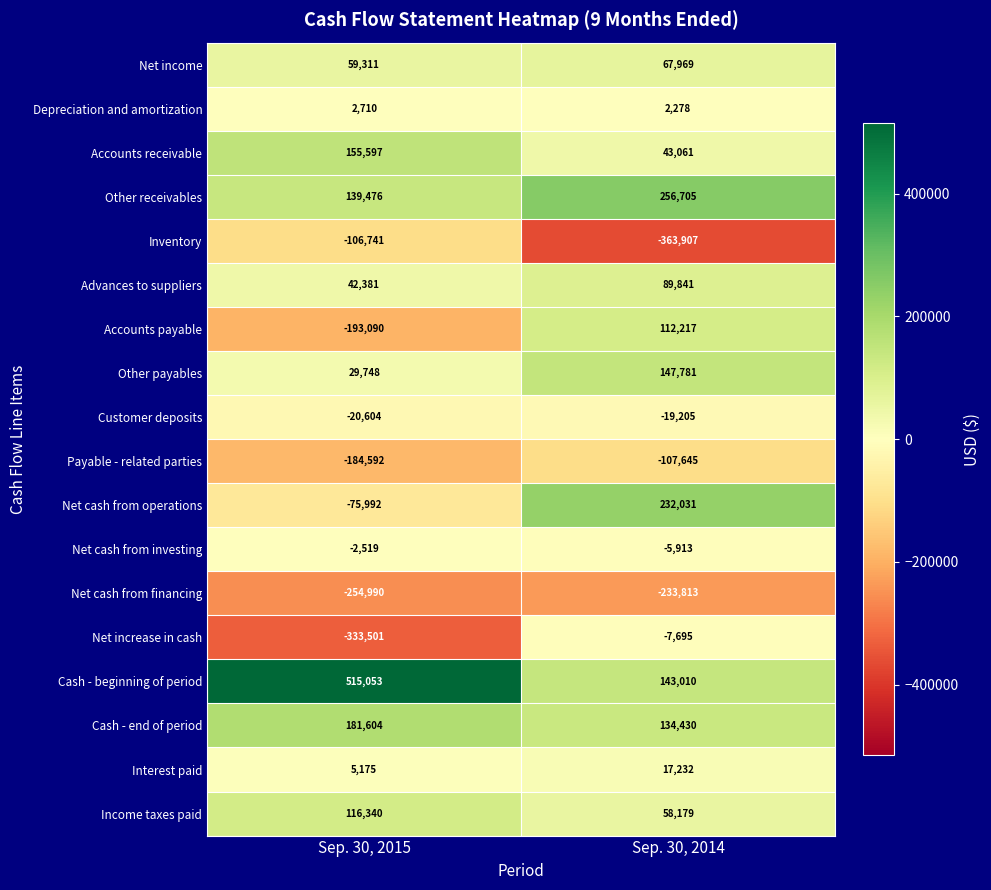

True or false: Depreciation and amortization has a value of 2710 at Sep. 30, 2015.

True